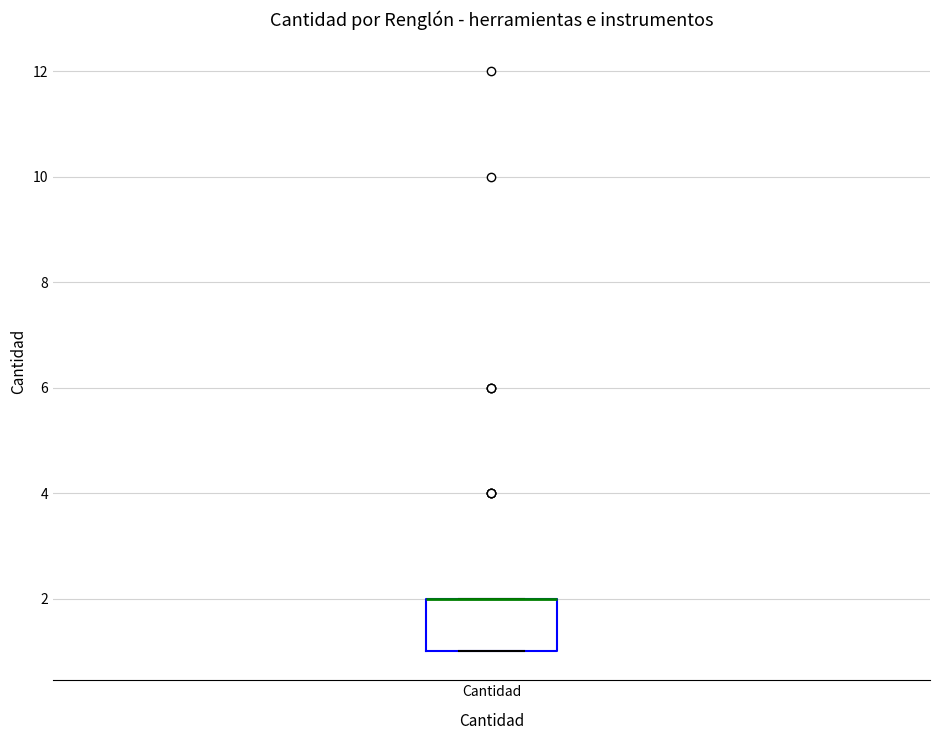

Transcribe this box plot: give where the median line is, the range the box spans, and where the two whiskers end, as read against the y-axis. The values are not printed on the chart, so give them approximately, as read against the axis.

median 2 (drawn on the box's upper edge), box 1 to 2, whiskers 1 to 2